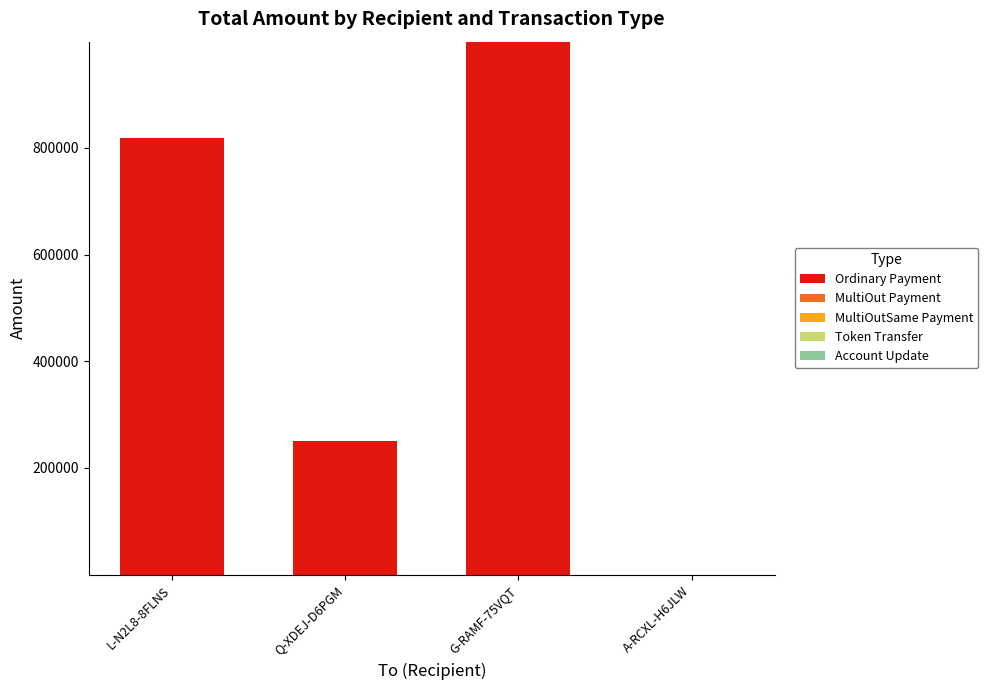

What is the total value across all series at Q-XDEJ-D6PGM?

250000.0